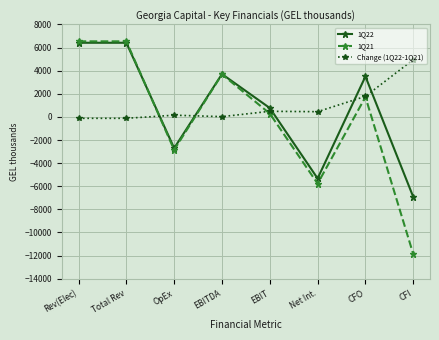

What is the label of the 2nd point from the left?

Total Rev